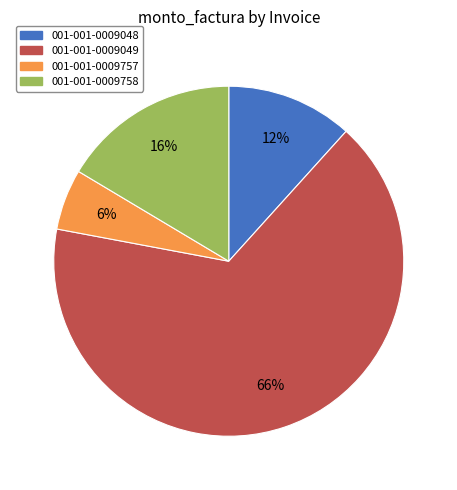

How many segments does this pie chart have?

4